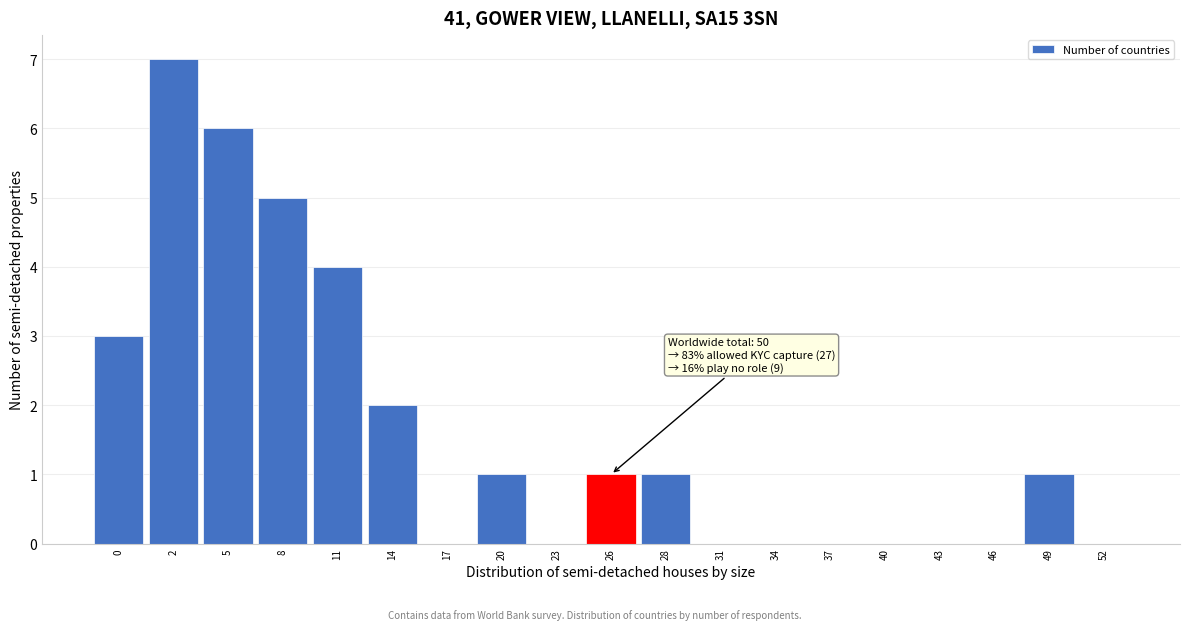

Reading left to right, list all the values displayed in this chart.

0=3	2=7	5=6	8=5	11=4	14=2	17=0	20=1	23=0	26=1	28=1	31=0	34=0	37=0	40=0	43=0	46=0	49=1	52=0